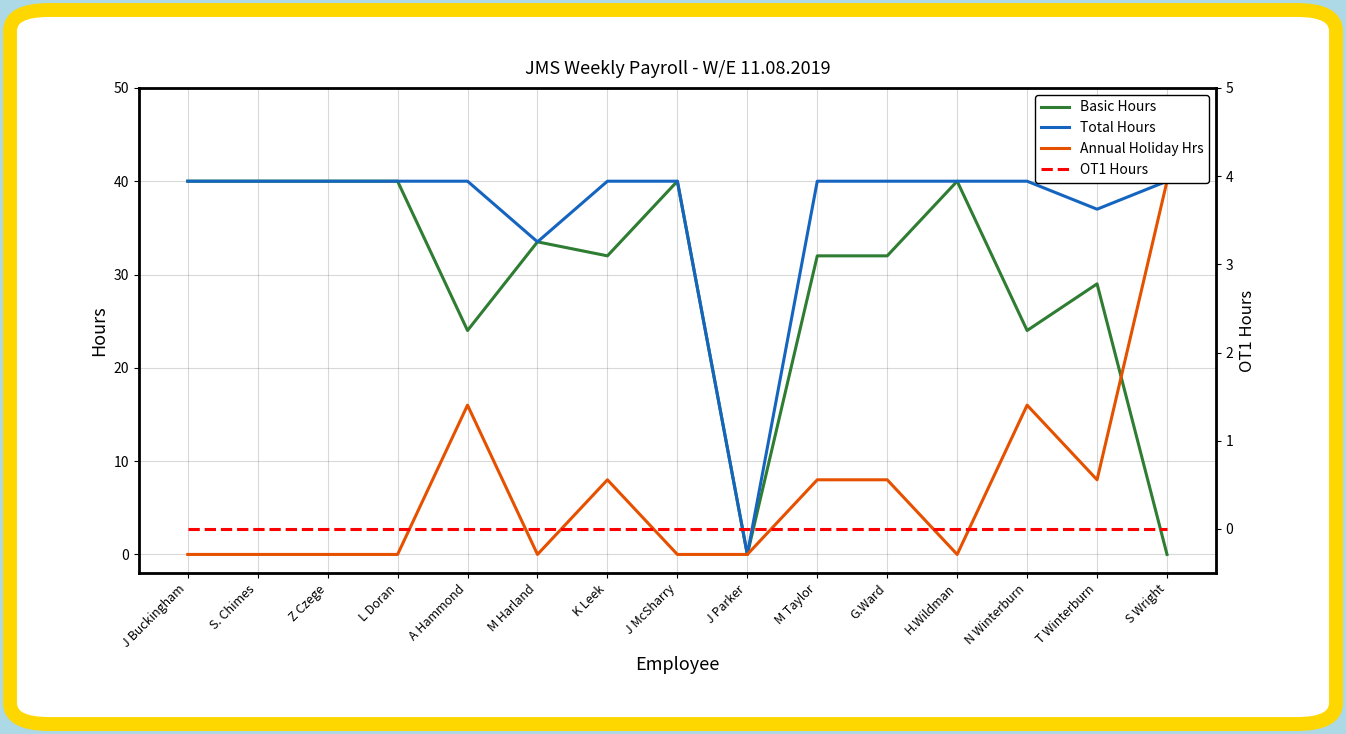

The OT1 Hours series shows 0.0 at K Leek. True or false?

True